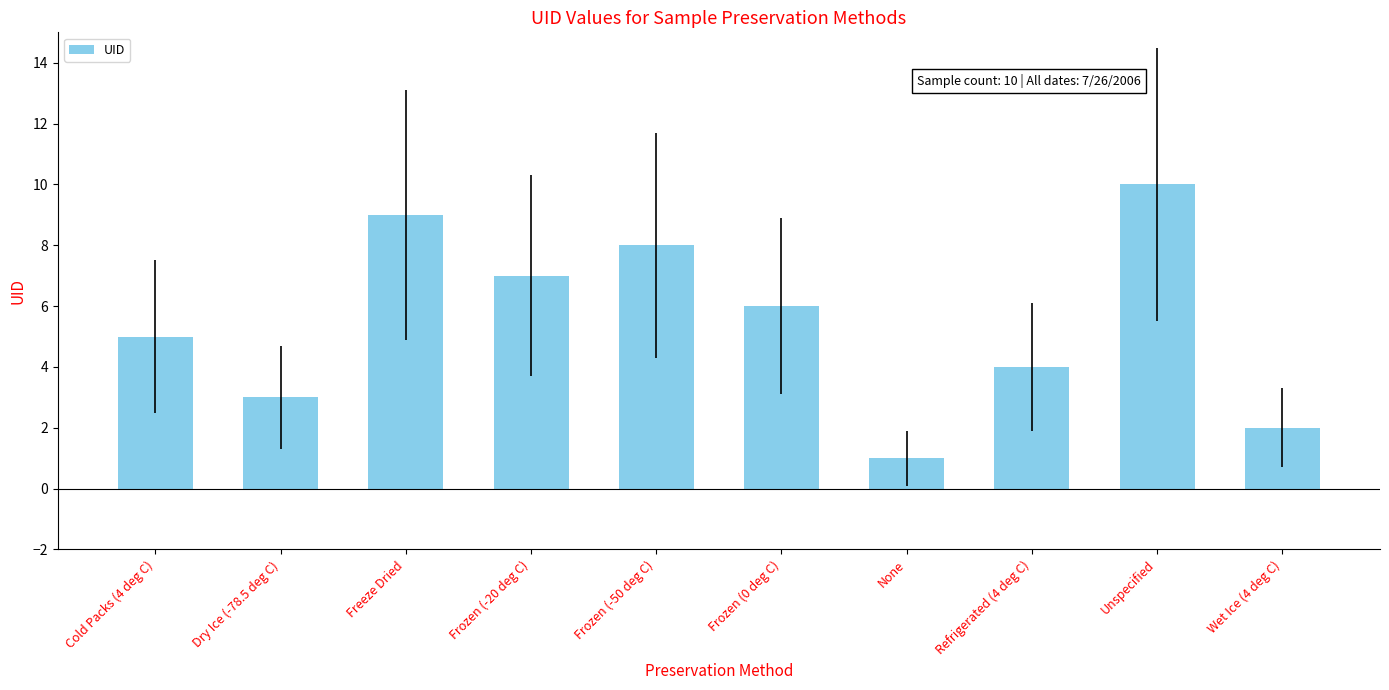

What is the label of the 7th bar from the right?

Frozen (-20 deg C)